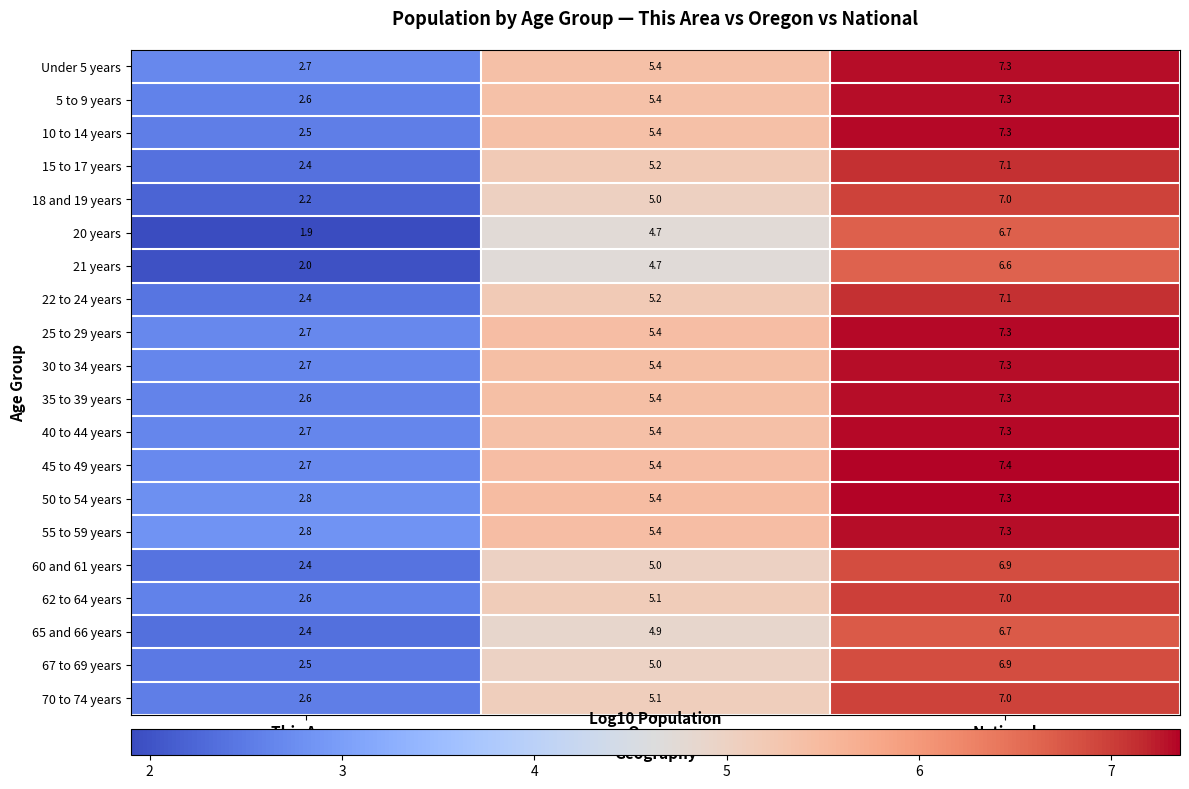

Is the value of 10 to 14 years at This Area greater than the value of 15 to 17 years at National?

No